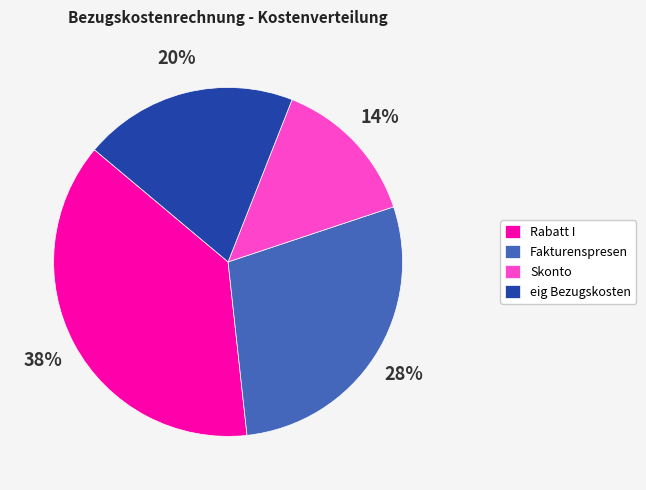

Is it true that Skonto is 20% of the pie?

False